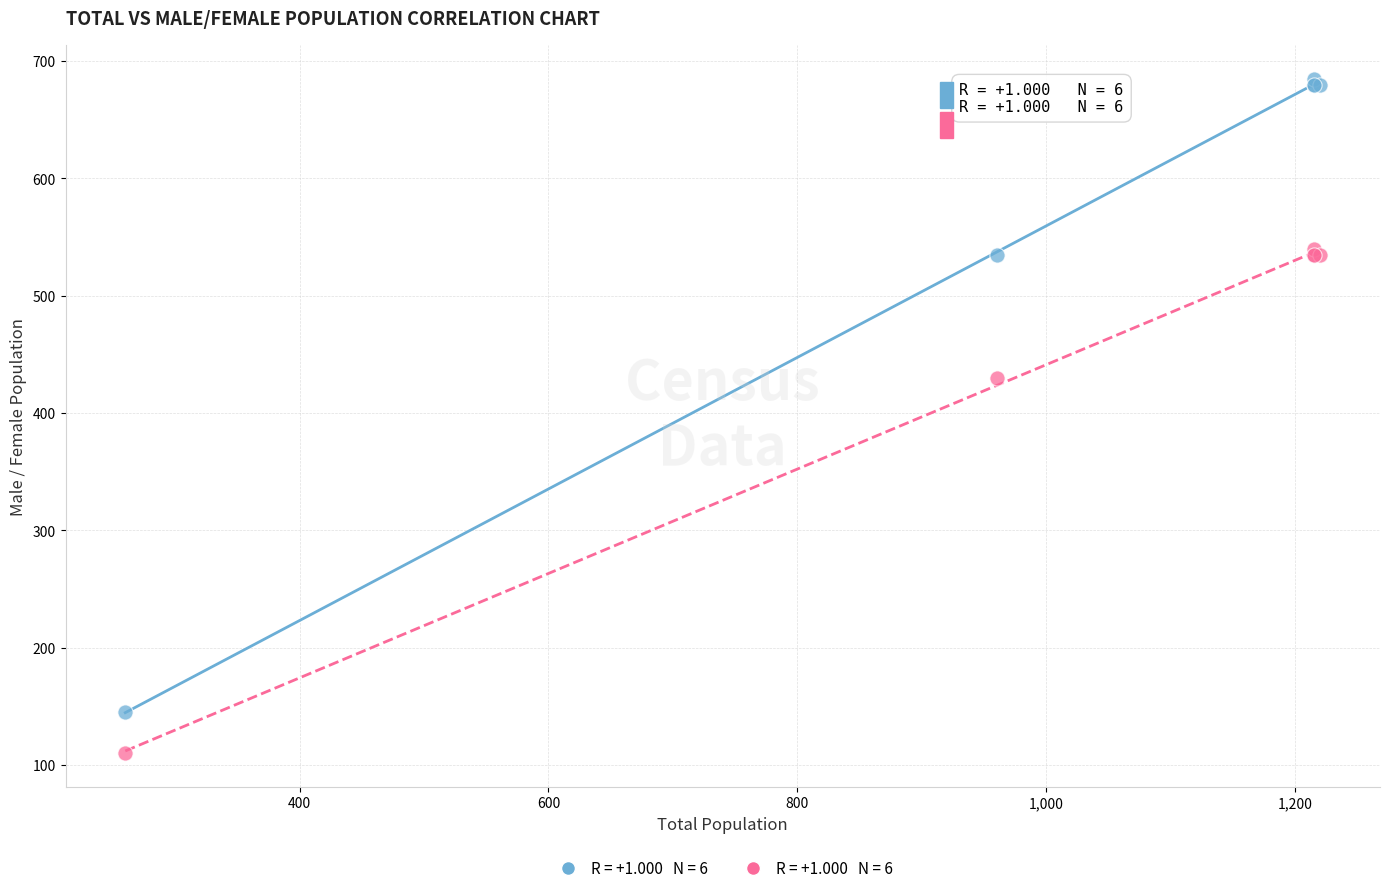

Across all series, what Y value is closest to 397?

430